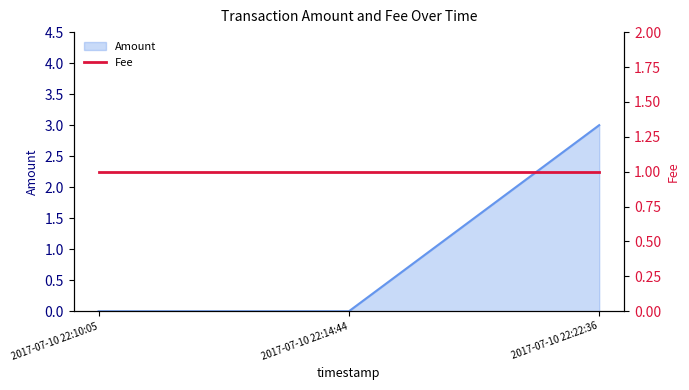

List the labels in order of value, largest first.

2017-07-10 22:22:36, 2017-07-10 22:10:05, 2017-07-10 22:14:44